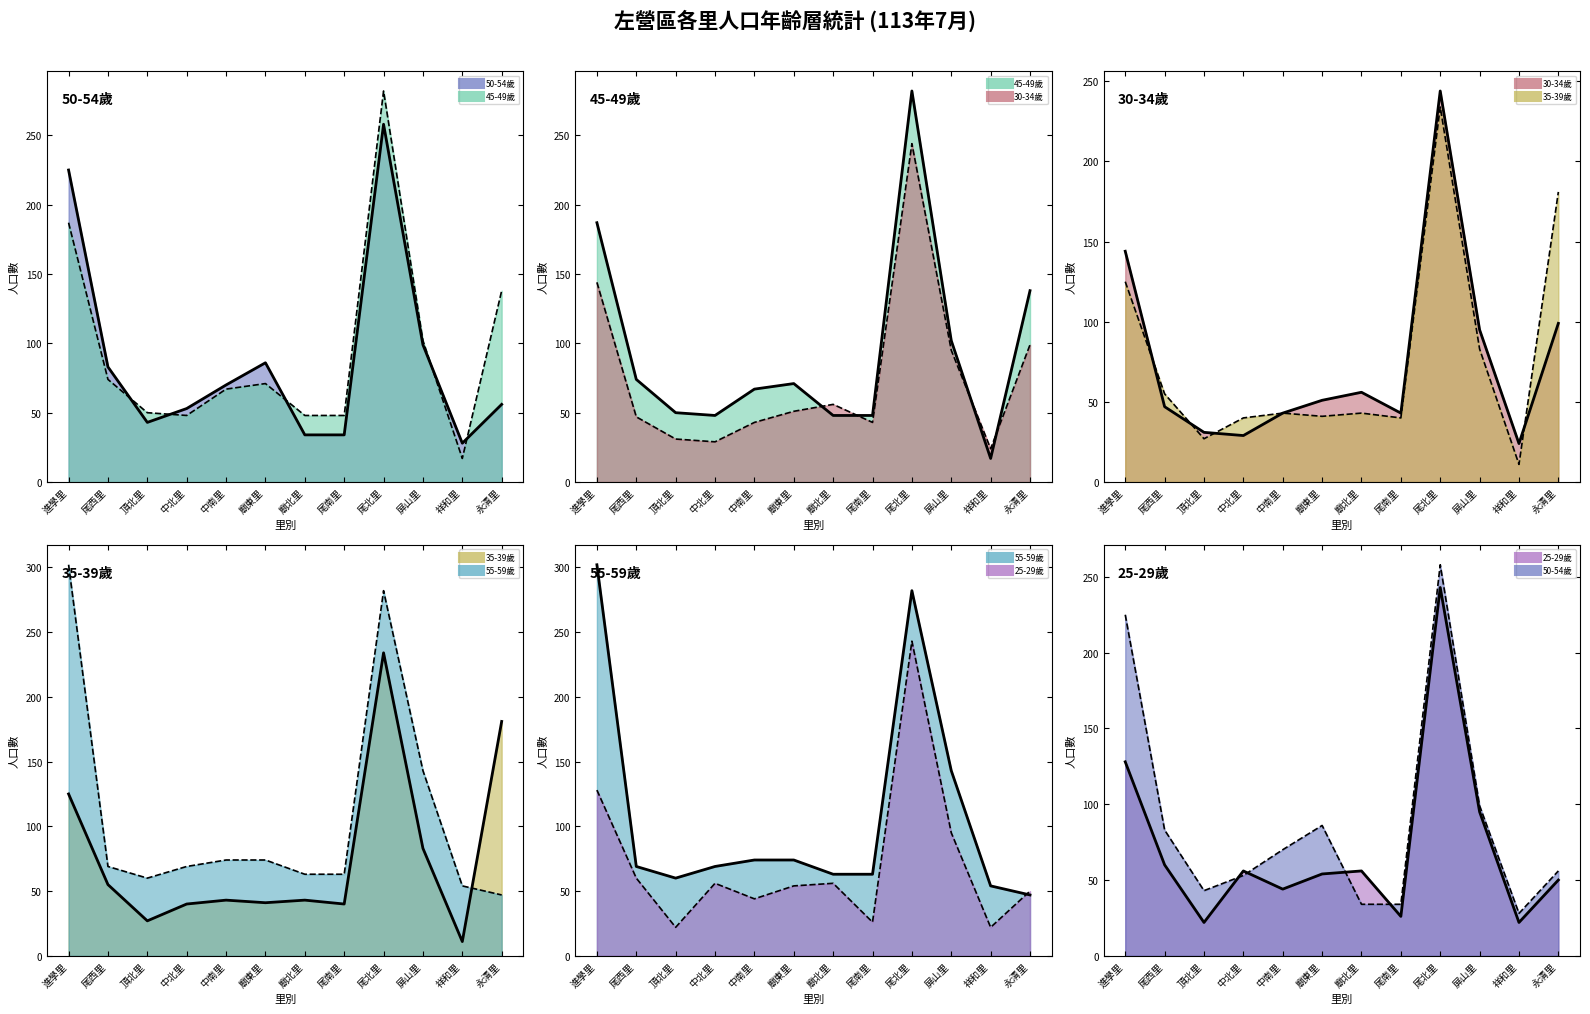

Reading right to left, list all the values displayed in this chart.

50-54歲: 永清里=56	祥和里=28	屏山里=99	尾北里=258	尾南里=34	廟北里=34	廟東里=86	中南里=70	中北里=53	頂北里=43	尾西里=83	進學里=225
45-49歲: 永清里=138	祥和里=17	屏山里=102	尾北里=282	尾南里=48	廟北里=48	廟東里=71	中南里=67	中北里=48	頂北里=50	尾西里=74	進學里=187
30-34歲: 永清里=99	祥和里=24	屏山里=95	尾北里=244	尾南里=43	廟北里=56	廟東里=51	中南里=43	中北里=29	頂北里=31	尾西里=47	進學里=144
35-39歲: 永清里=181	祥和里=11	屏山里=83	尾北里=234	尾南里=40	廟北里=43	廟東里=41	中南里=43	中北里=40	頂北里=27	尾西里=55	進學里=125
55-59歲: 永清里=47	祥和里=54	屏山里=143	尾北里=282	尾南里=63	廟北里=63	廟東里=74	中南里=74	中北里=69	頂北里=60	尾西里=69	進學里=302
25-29歲: 永清里=50	祥和里=22	屏山里=95	尾北里=243	尾南里=26	廟北里=56	廟東里=54	中南里=44	中北里=56	頂北里=22	尾西里=60	進學里=128